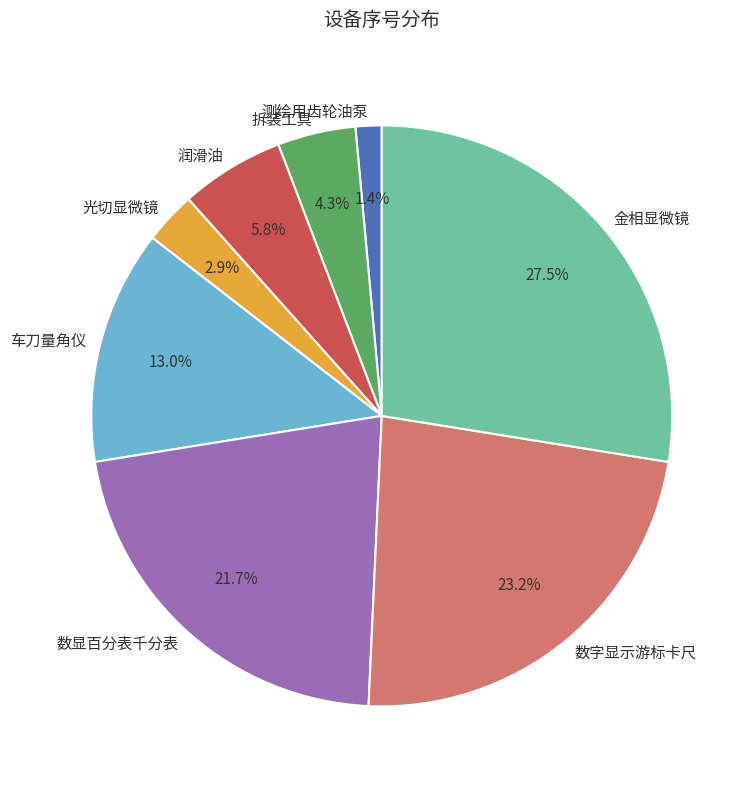

Count the number of slices in the pie.

8